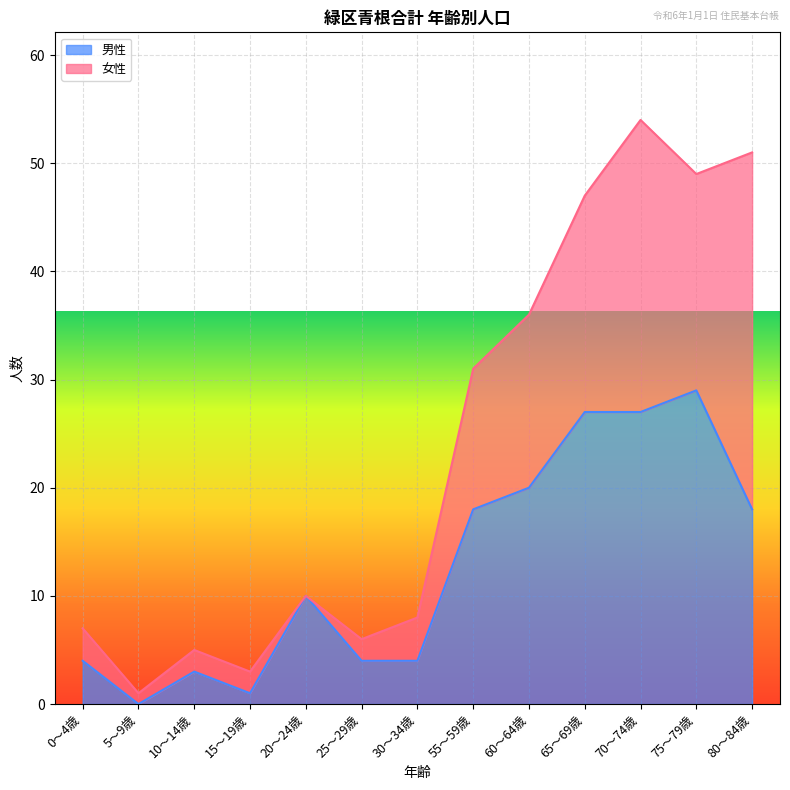

How many interior local peaks (higher than both neighbors) does the data have?

3